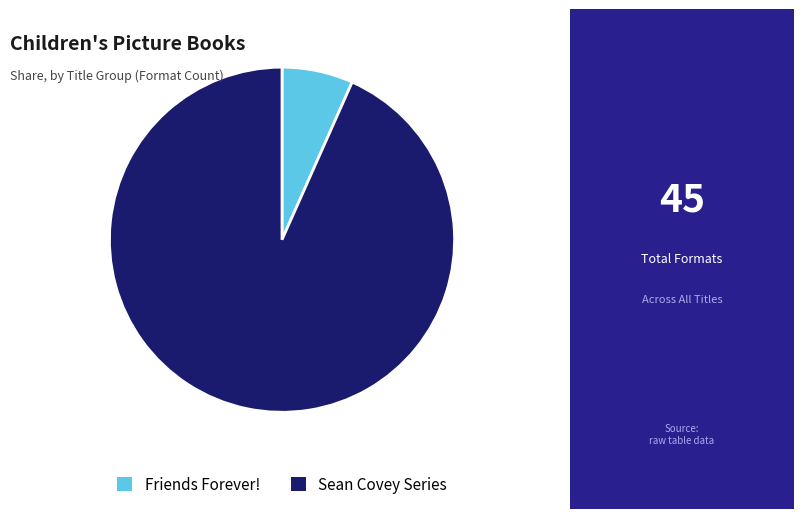

The Friends Forever! slice represents 13% of the pie. True or false?

False